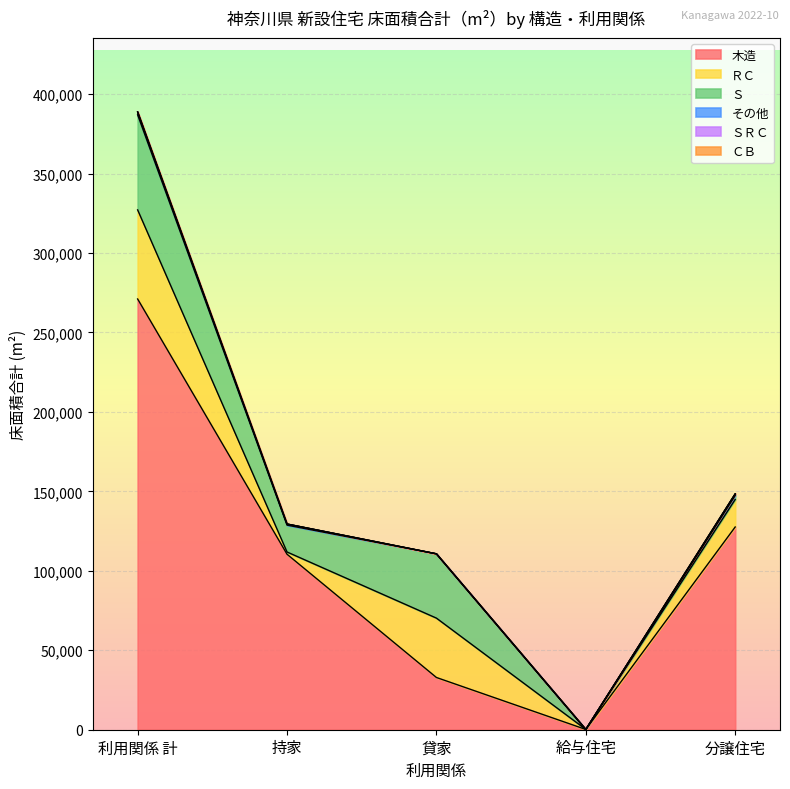

Rank the series by their maximum value, from lowest to highest.

ＣＢ, ＳＲＣ, その他, ＲＣ, Ｓ, 木造